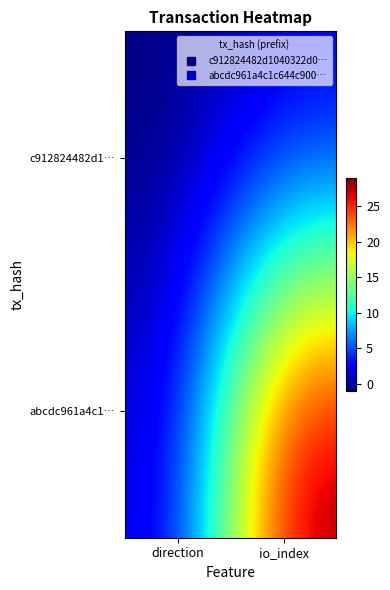

At which category is the sum across all series the highest?

io_index